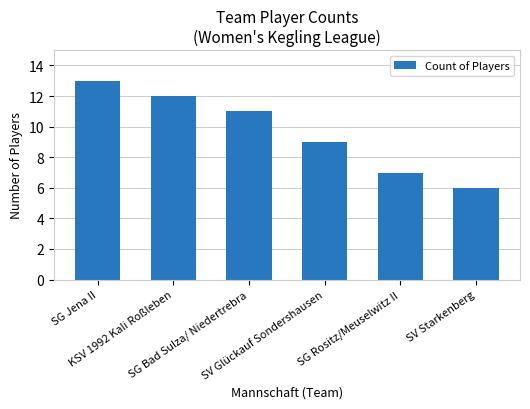

Are the bars horizontal?

No